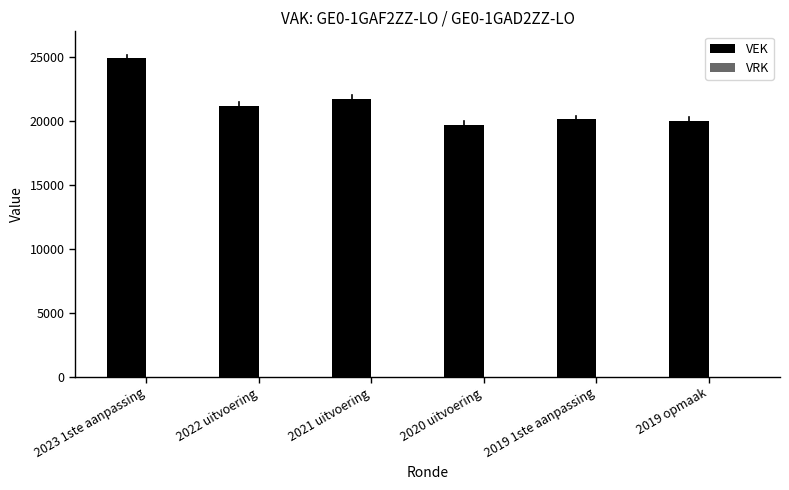

What is the label of the 4th bar from the left?

2020 uitvoering